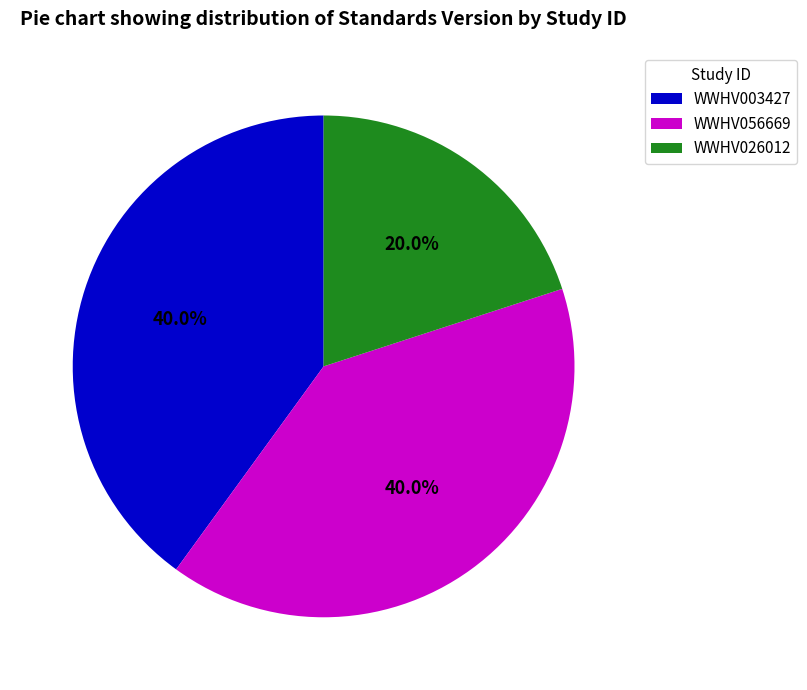

What is the ratio of the value at WWHV026012 to the value at WWHV003427?

0.5